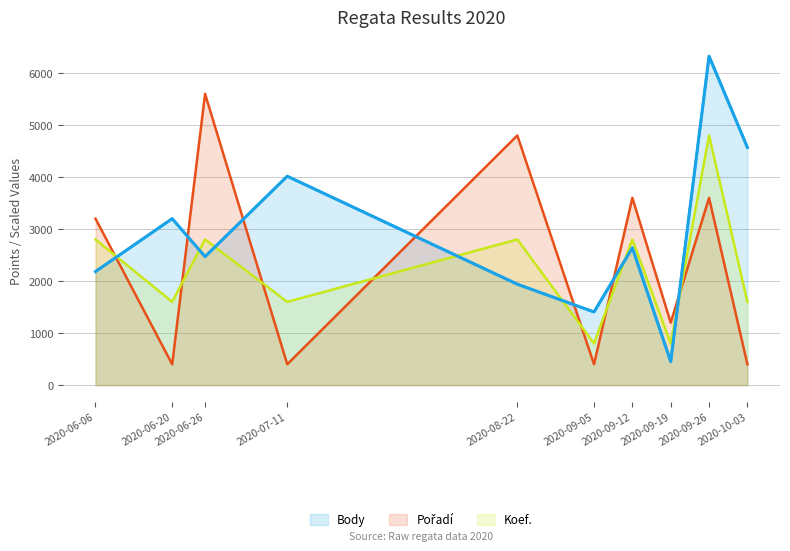

Reading right to left, list all the values displayed in this chart.

Body: 2020-10-03=4570	2020-09-26=6324	2020-09-19=452	2020-09-12=2640	2020-09-05=1406	2020-08-22=1940	2020-07-11=4016	2020-06-26=2470	2020-06-20=3200	2020-06-06=2183
Pořadí: 2020-10-03=400	2020-09-26=3600	2020-09-19=1200	2020-09-12=3600	2020-09-05=400	2020-08-22=4800	2020-07-11=400	2020-06-26=5600	2020-06-20=400	2020-06-06=3200
Koef.: 2020-10-03=1600	2020-09-26=4800	2020-09-19=800	2020-09-12=2800	2020-09-05=800	2020-08-22=2800	2020-07-11=1600	2020-06-26=2800	2020-06-20=1600	2020-06-06=2800